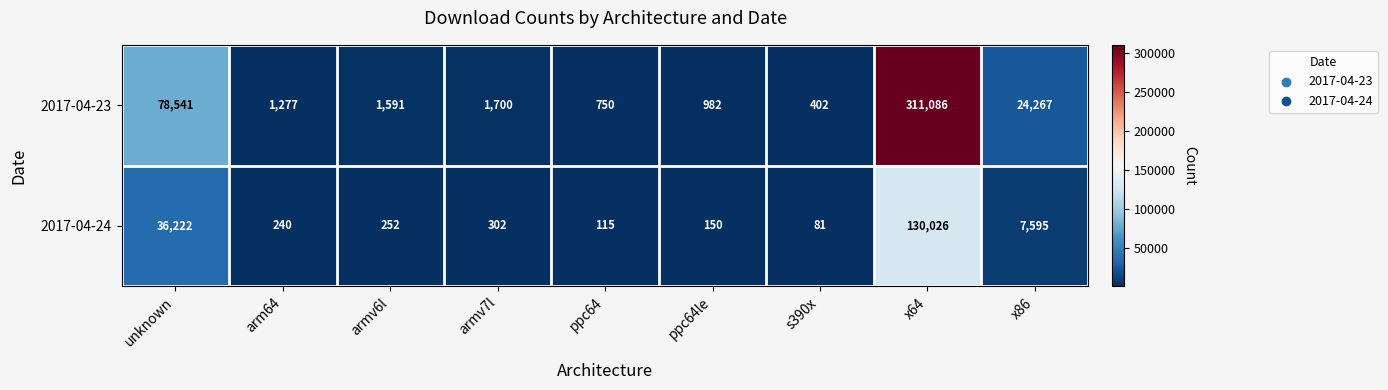

At which label does 2017-04-24 first exceed 252?

unknown